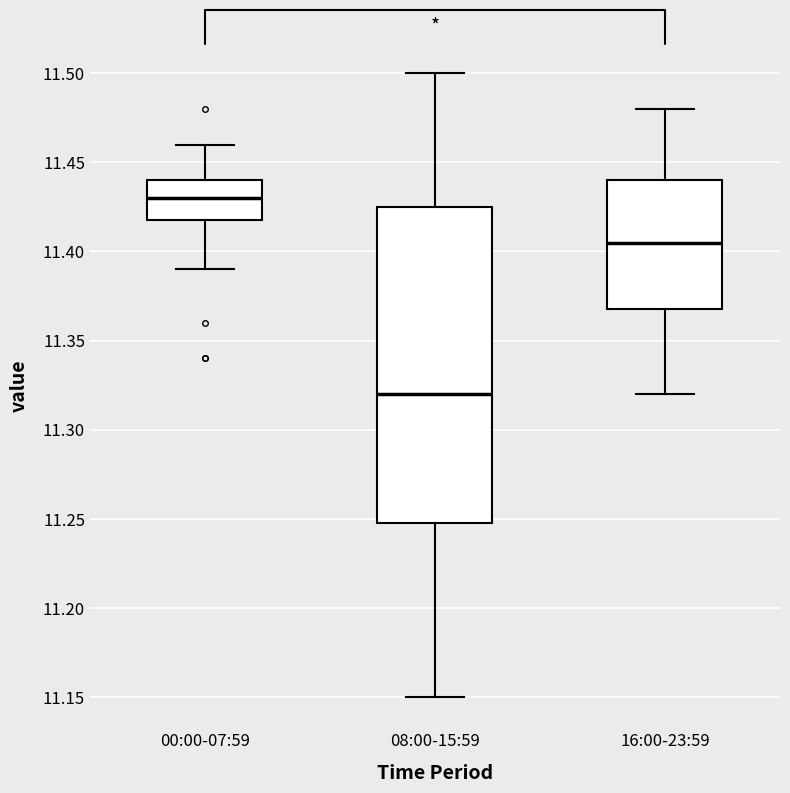

Comparing the boxes themselves (not the whiskers), which one is the tallest?

08:00-15:59